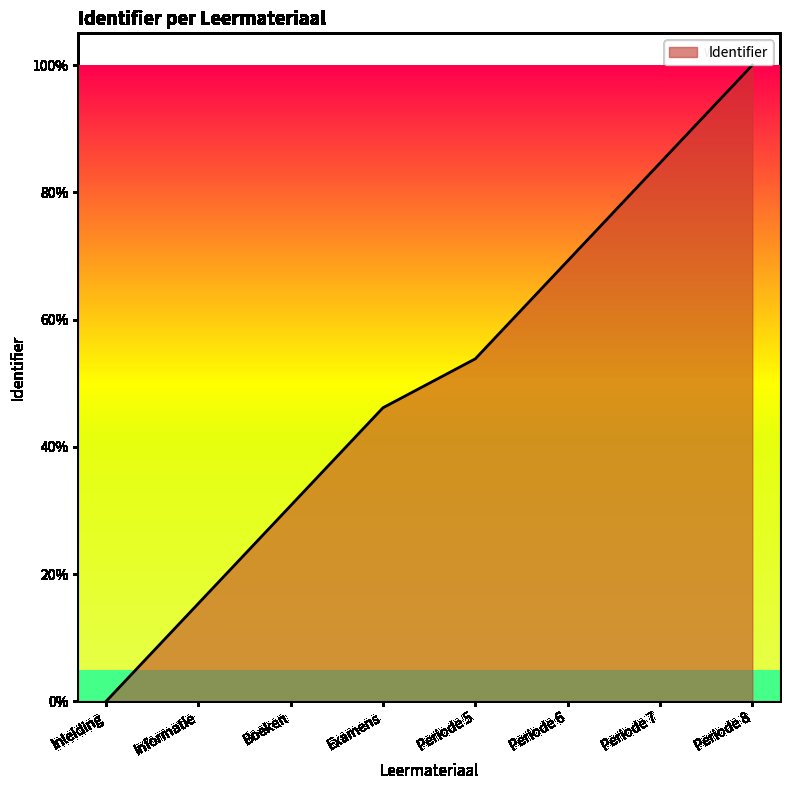

The chart shows a value of 56.7 at Periode 7. True or false?

False